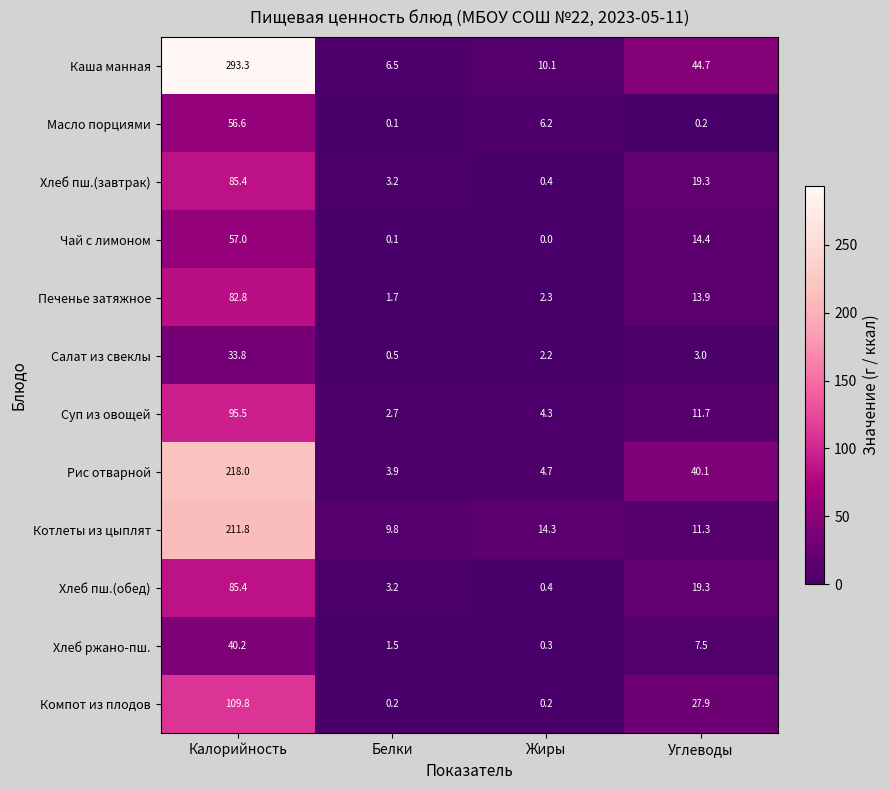

What is the sum of the Салат из свеклы values at Белки and Углеводы?

3.5